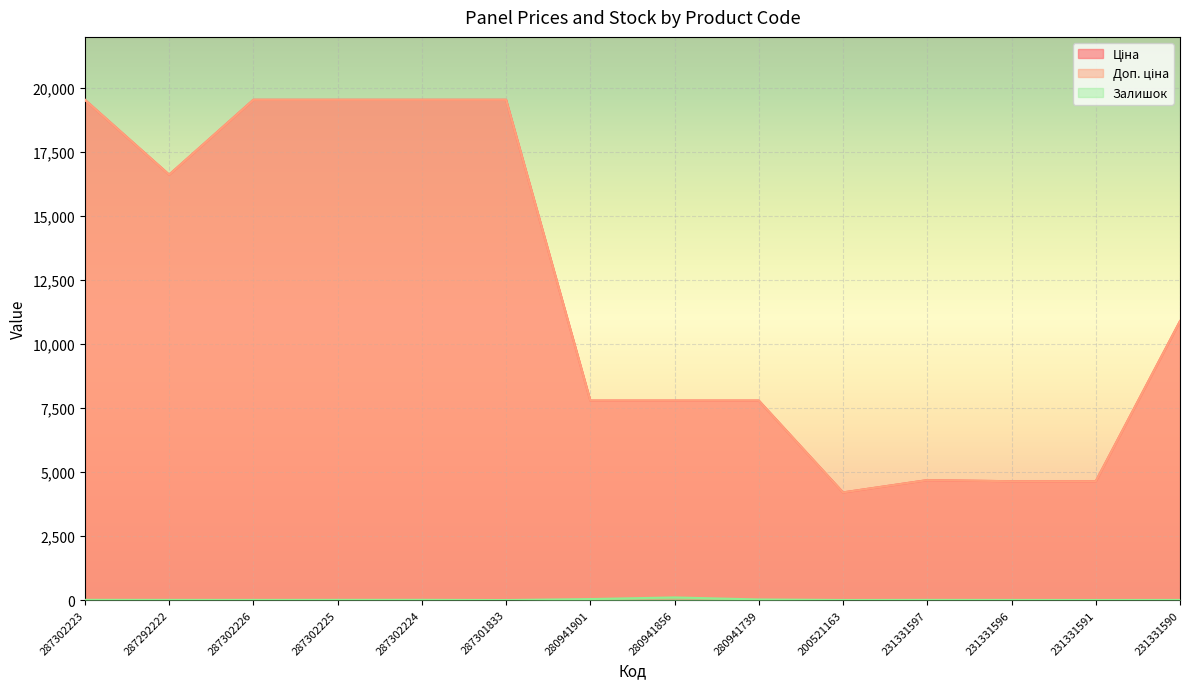

At which category does the chart reach its peak across all series?

287302223